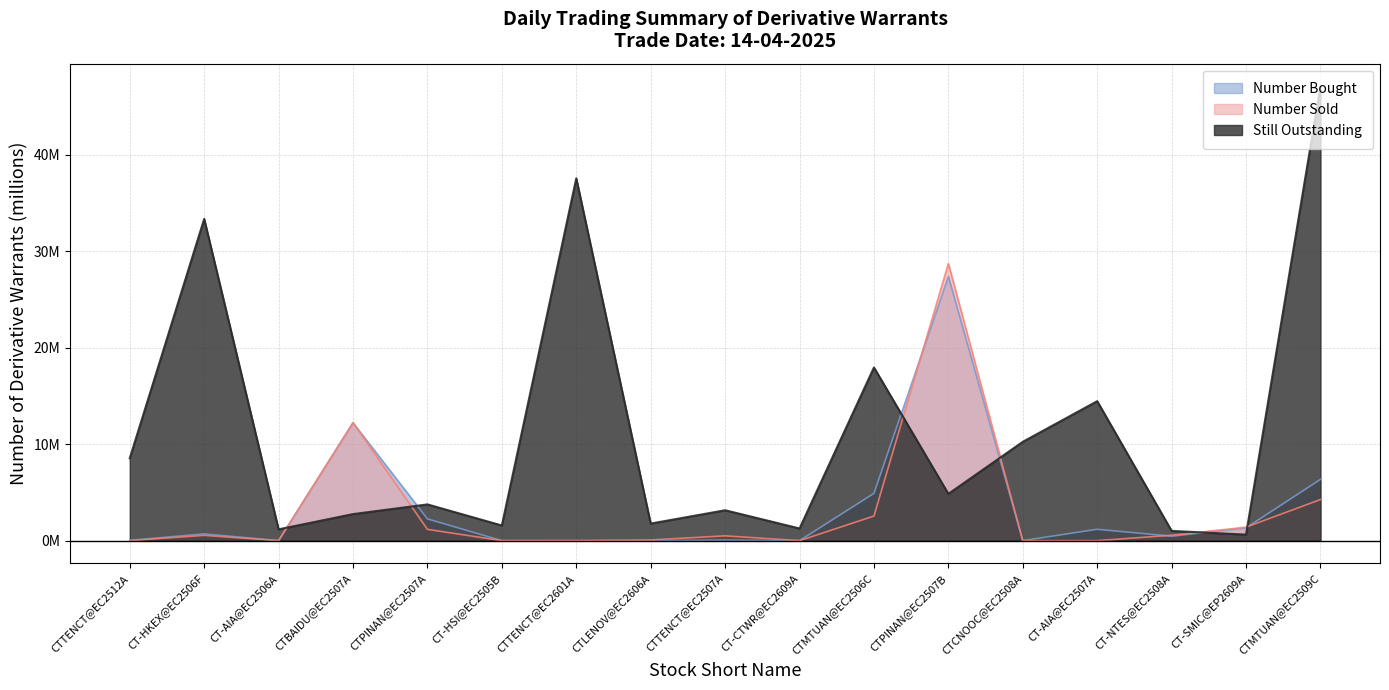

At which label does Still Outstanding reach its peak?

CTMTUAN@EC2509C